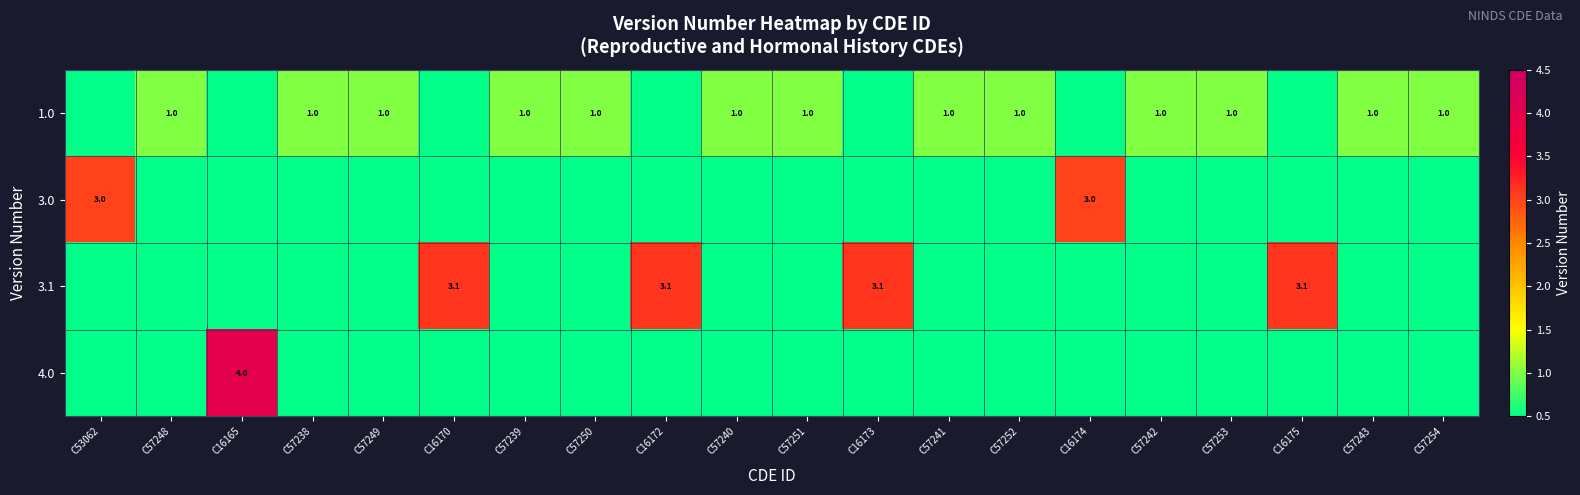

What is the difference between the highest and lowest values at C57248?

1.0